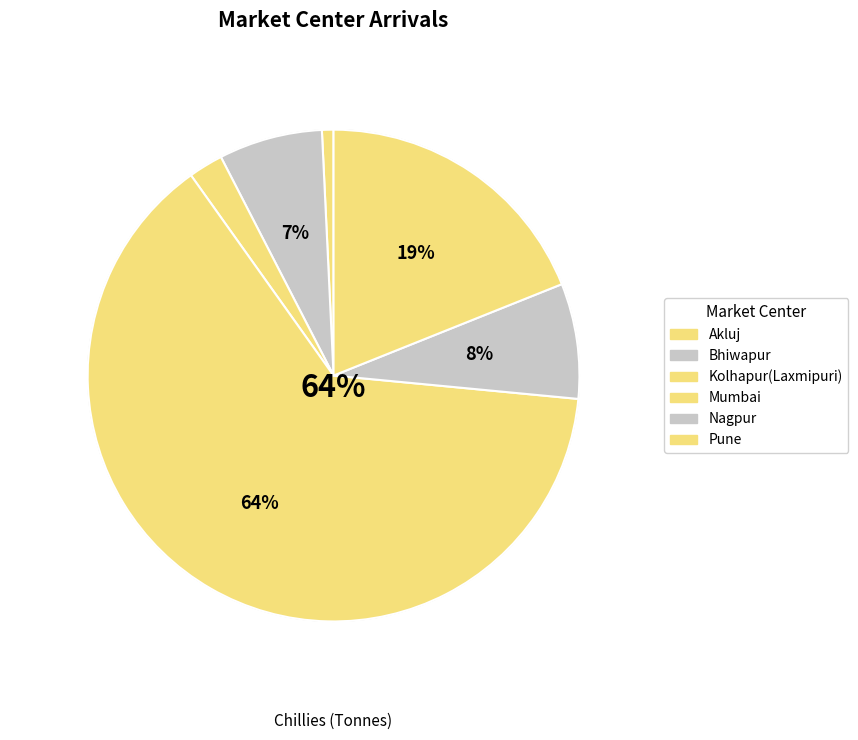

How many slices are in this pie chart?

6